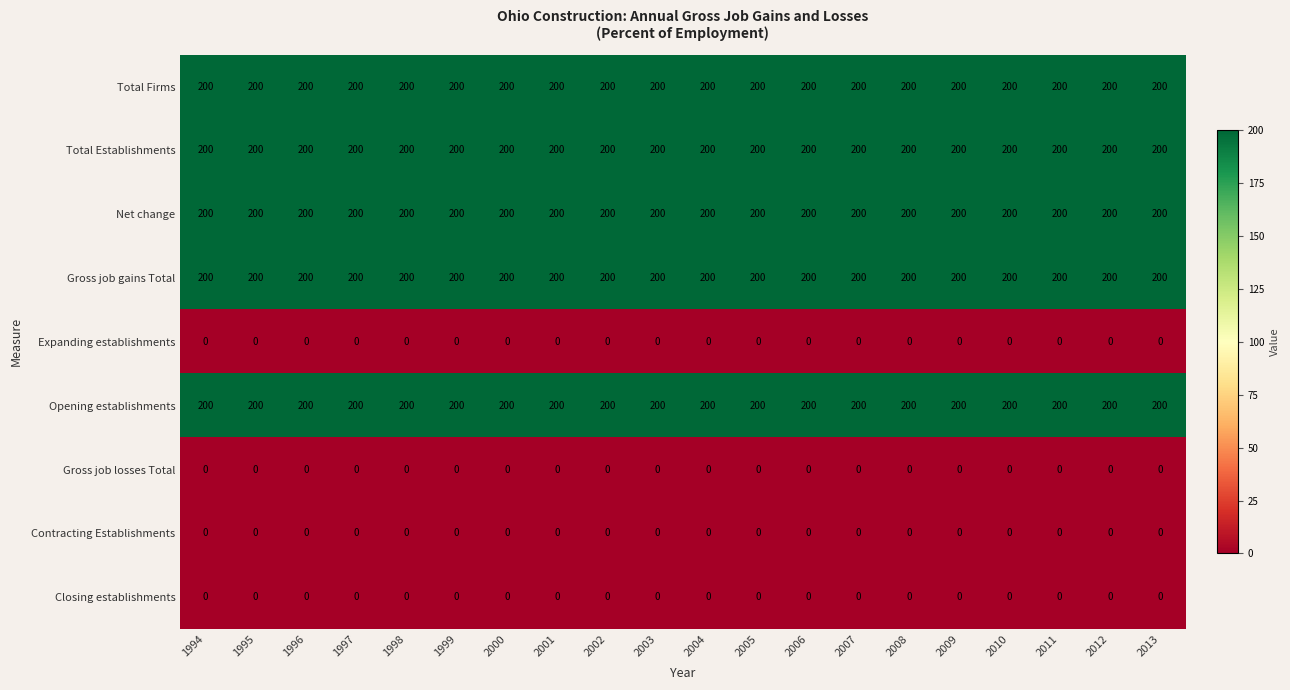

The value of Gross job gains Total at 2008 is 345. True or false?

False